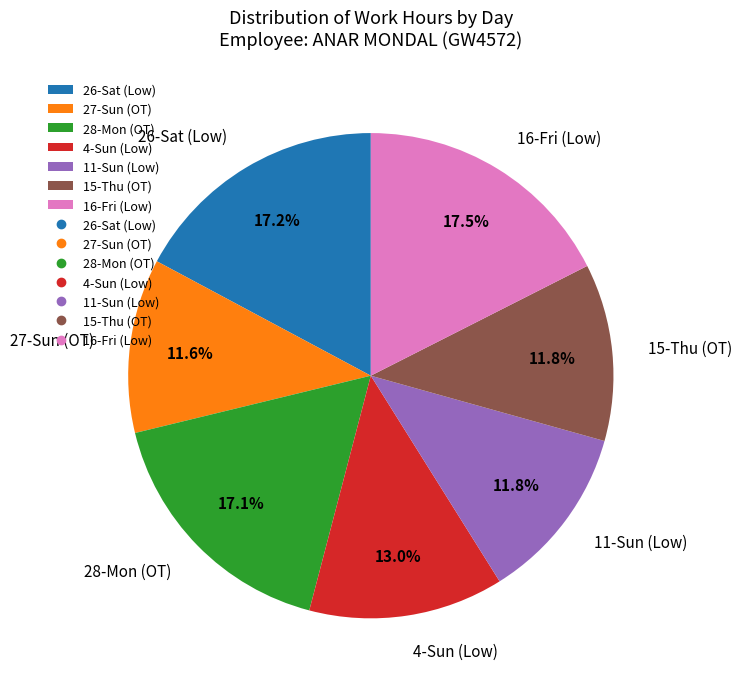

Is there any slice that represents more than half of the pie?

No